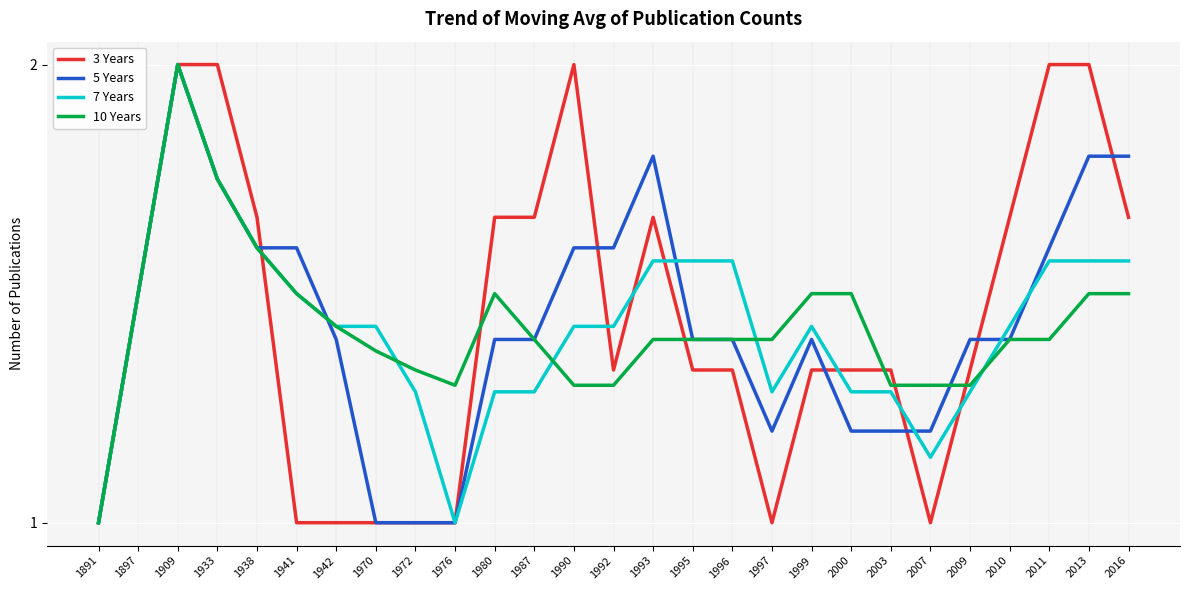

Count the 5 Years values in the range 1 to 2.

27